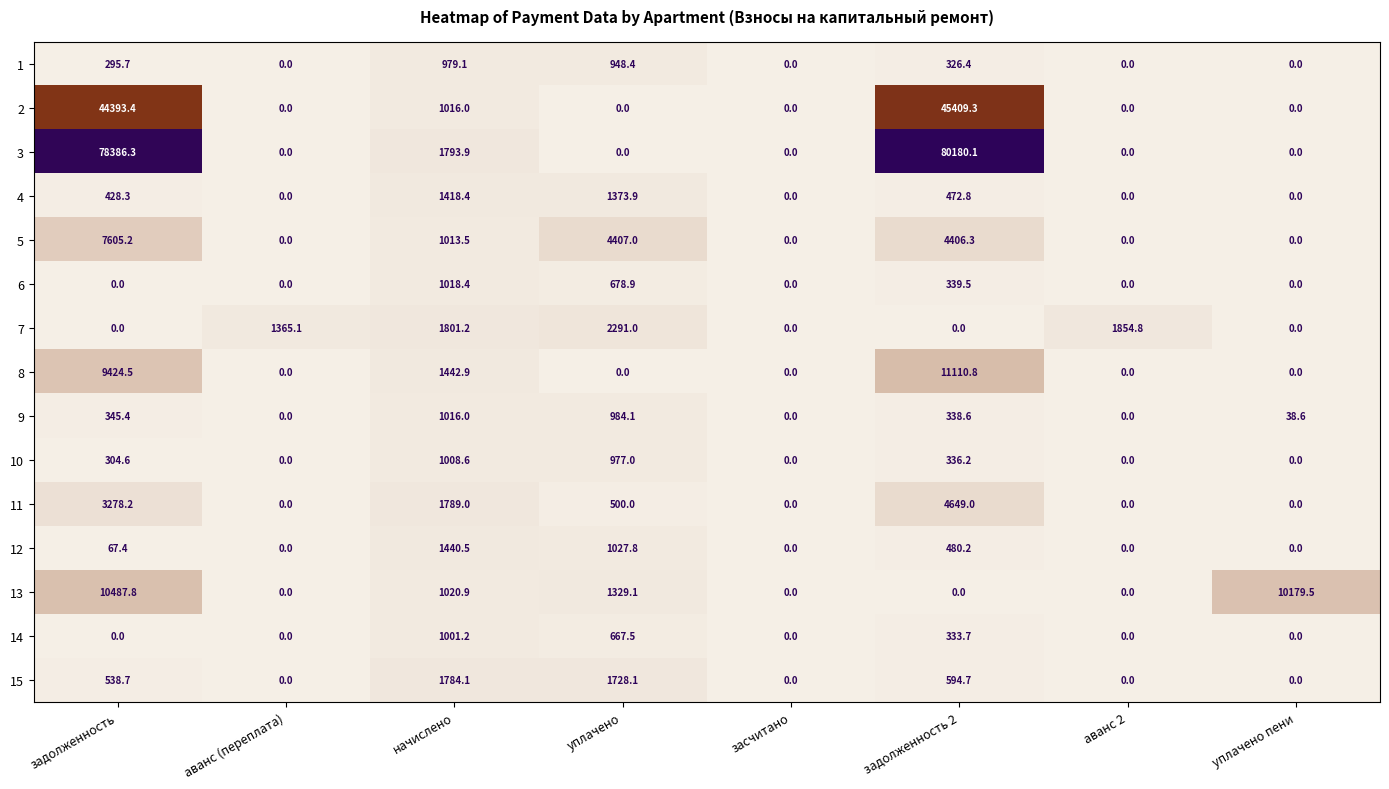

What is the highest value of the 5 series?

7605.2